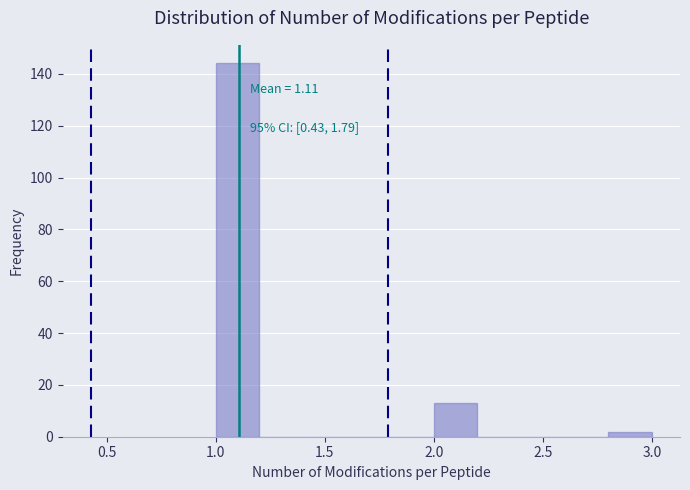

Which range on the x-axis has the tallest bar?

1.0 to 1.2